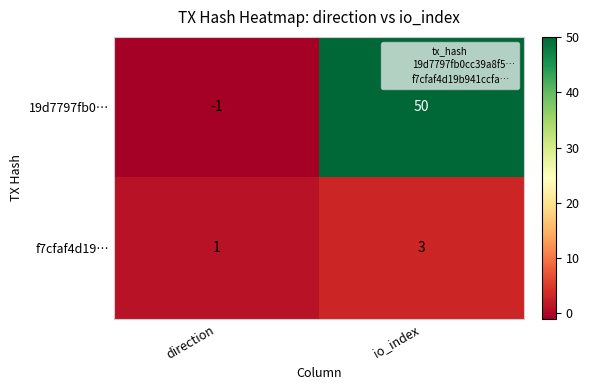

Read the 19d7797fb0… value at io_index.

50